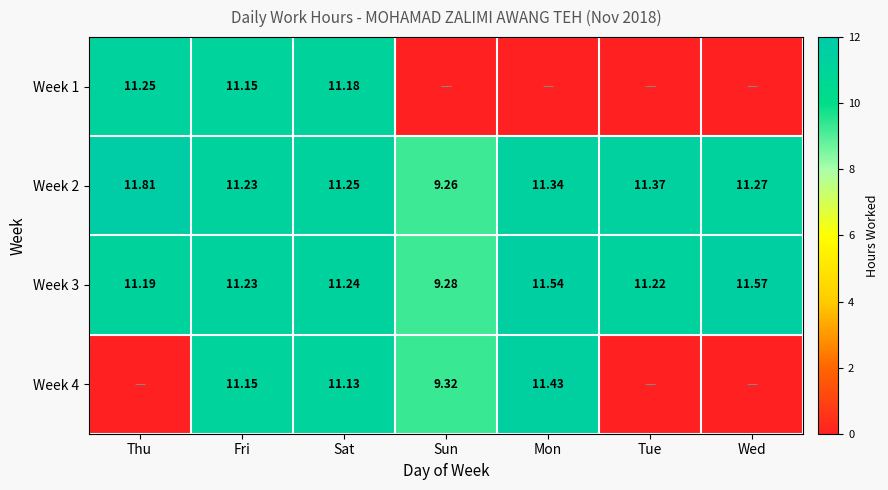

At how many categories does at least one series exceed 3?

7